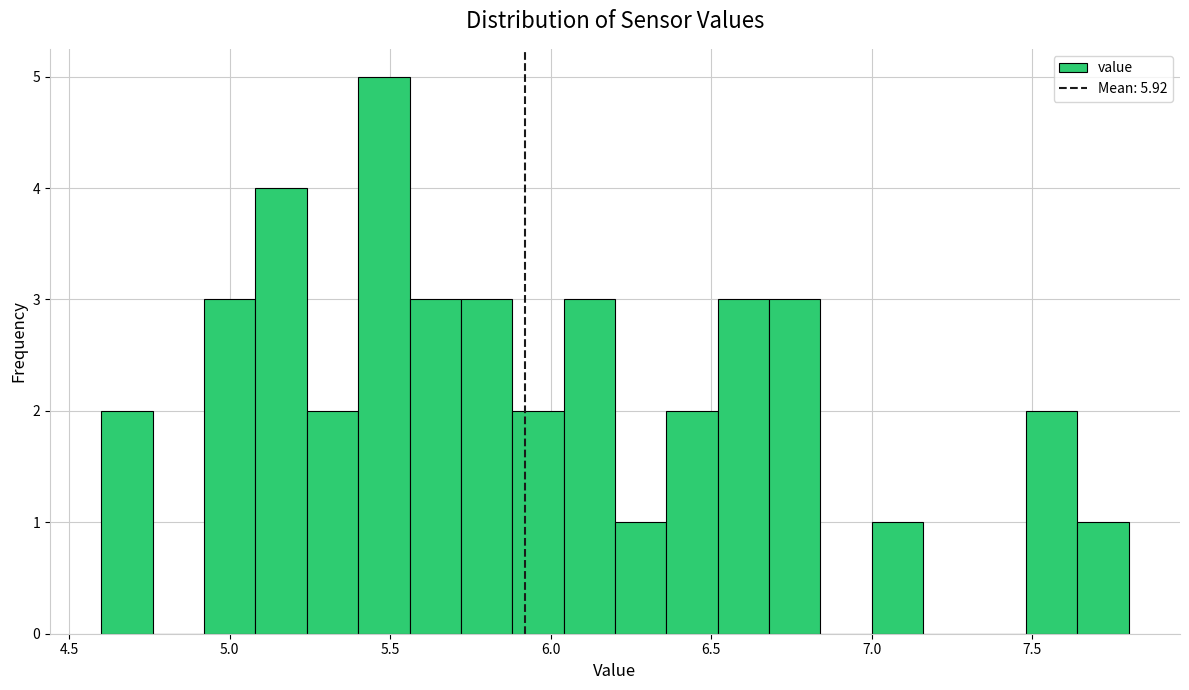

Read against the x-axis, roughly where is the centre of the tallest bar?

5.50